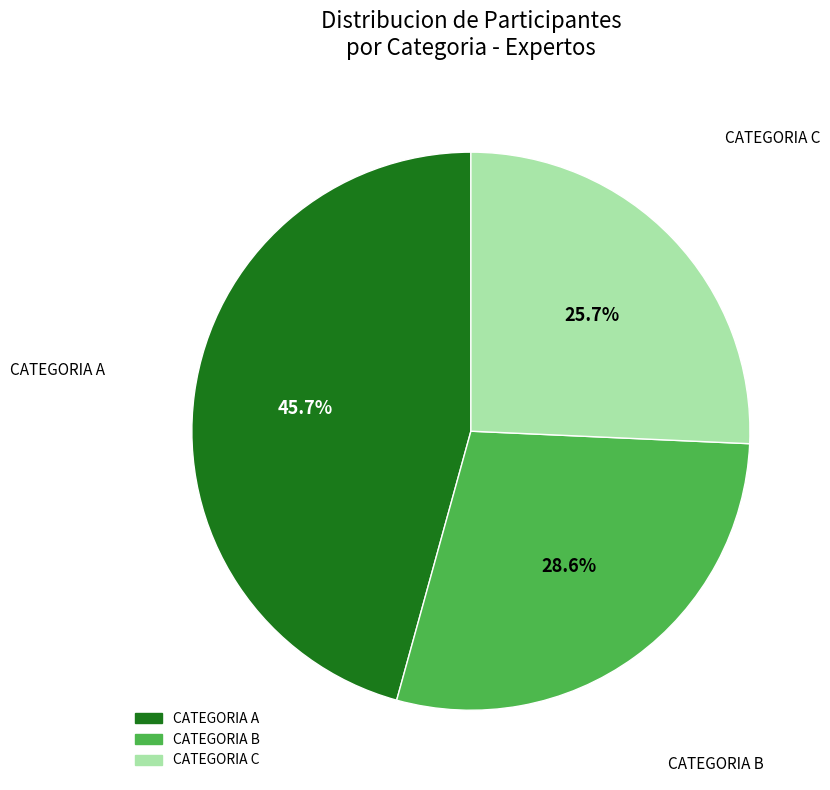

To the nearest percent, what is the difference between the largest and smallest slice percentages?

20%